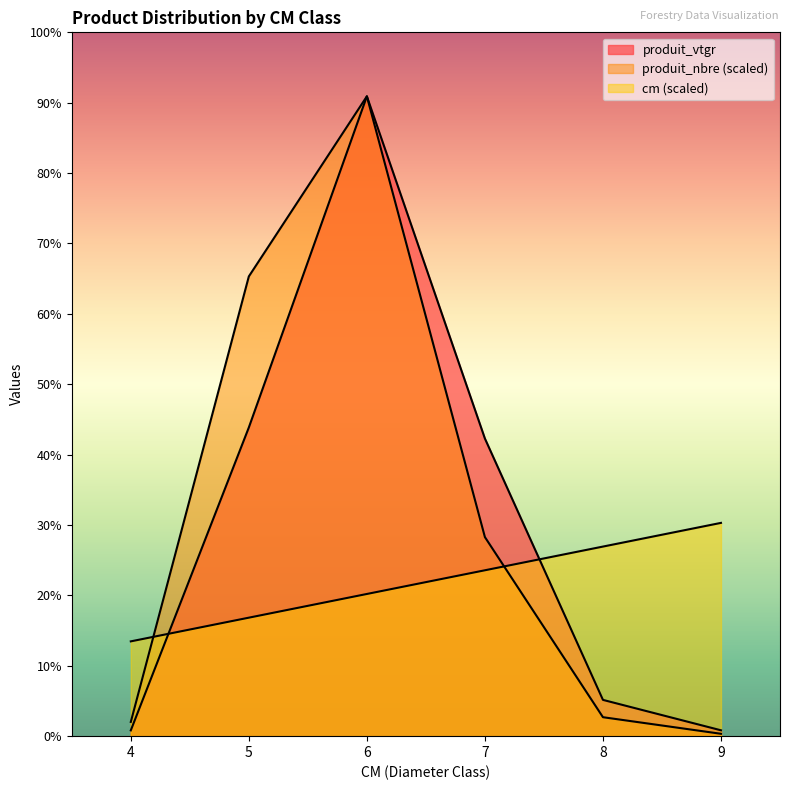

Where is the first local maximum for produit_vtgr?

6